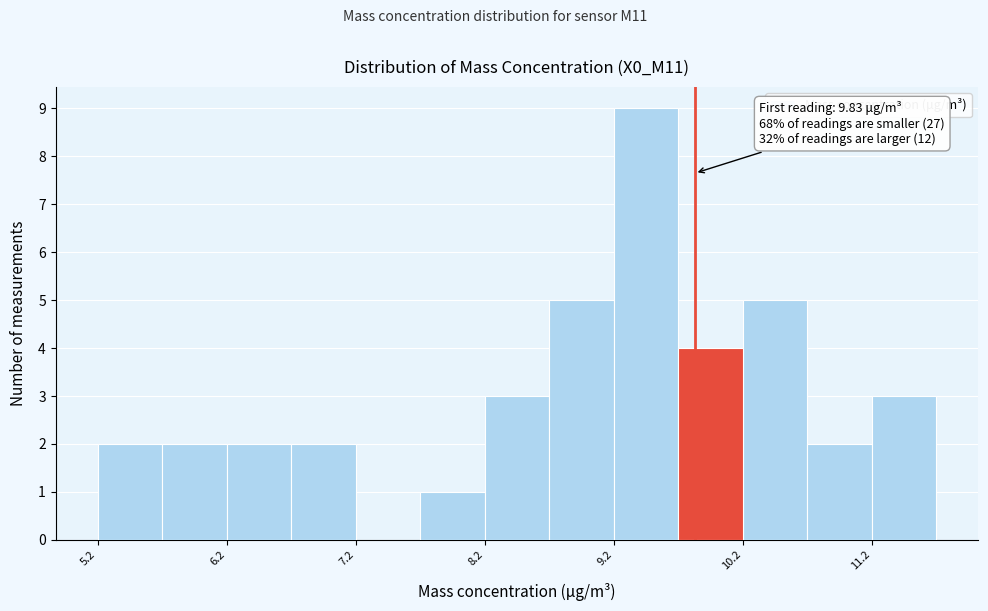

Over which range of the x-axis is the bar tallest?

9.2 to 9.7